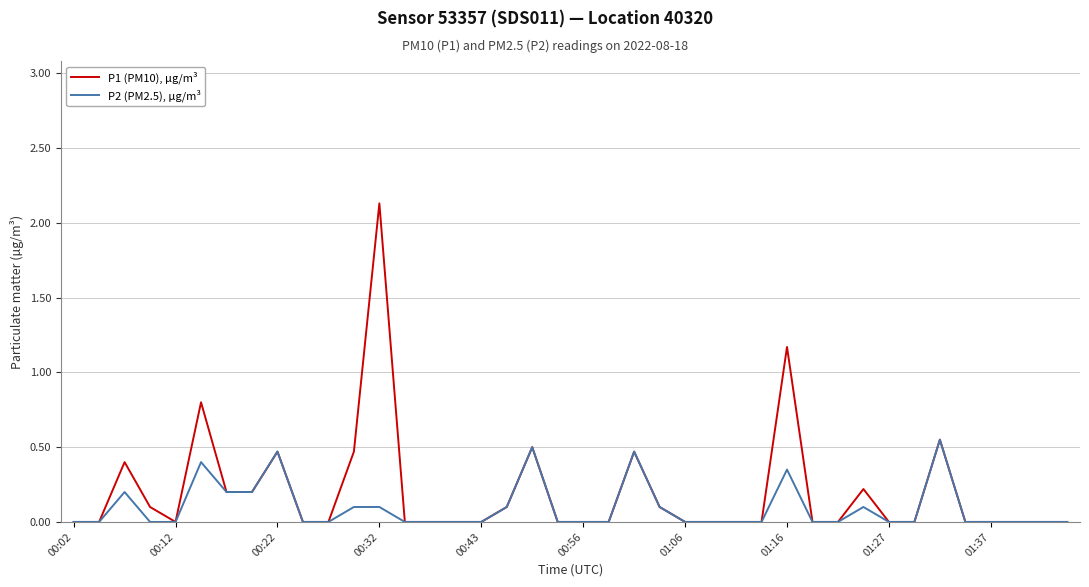

What is the difference between the second highest and second lowest values in the P2 (PM2.5), µg/m³ series?

0.5